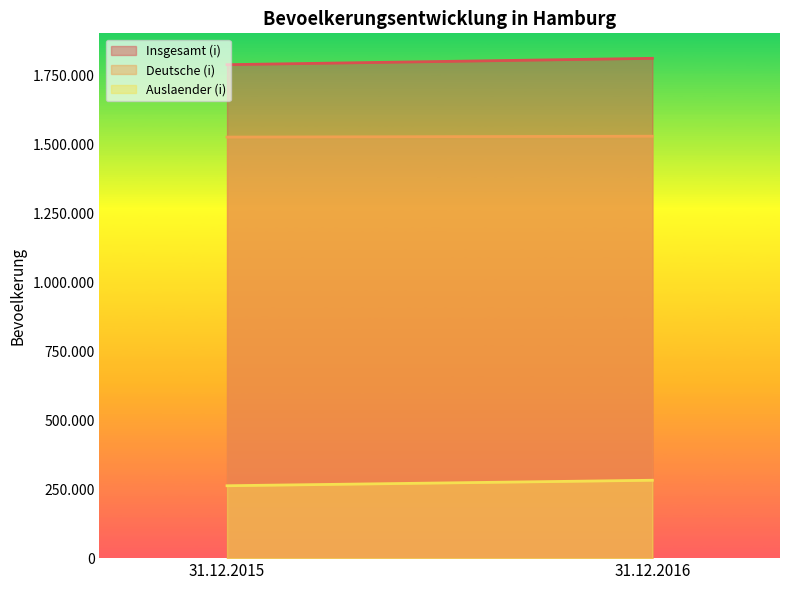

How many lines are shown in the chart?

3